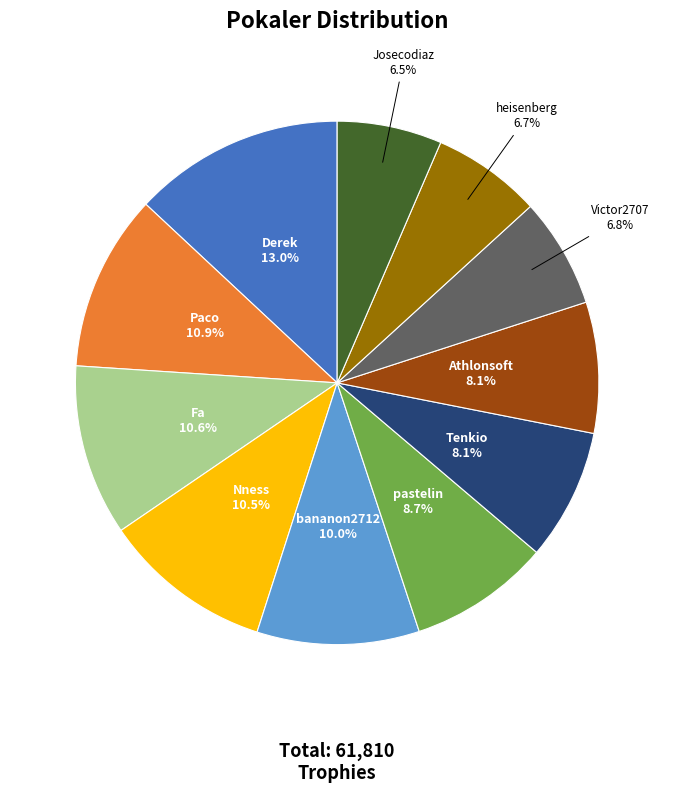

To the nearest percent, what is the combined percentage of Fa and Josecodiaz?

17%